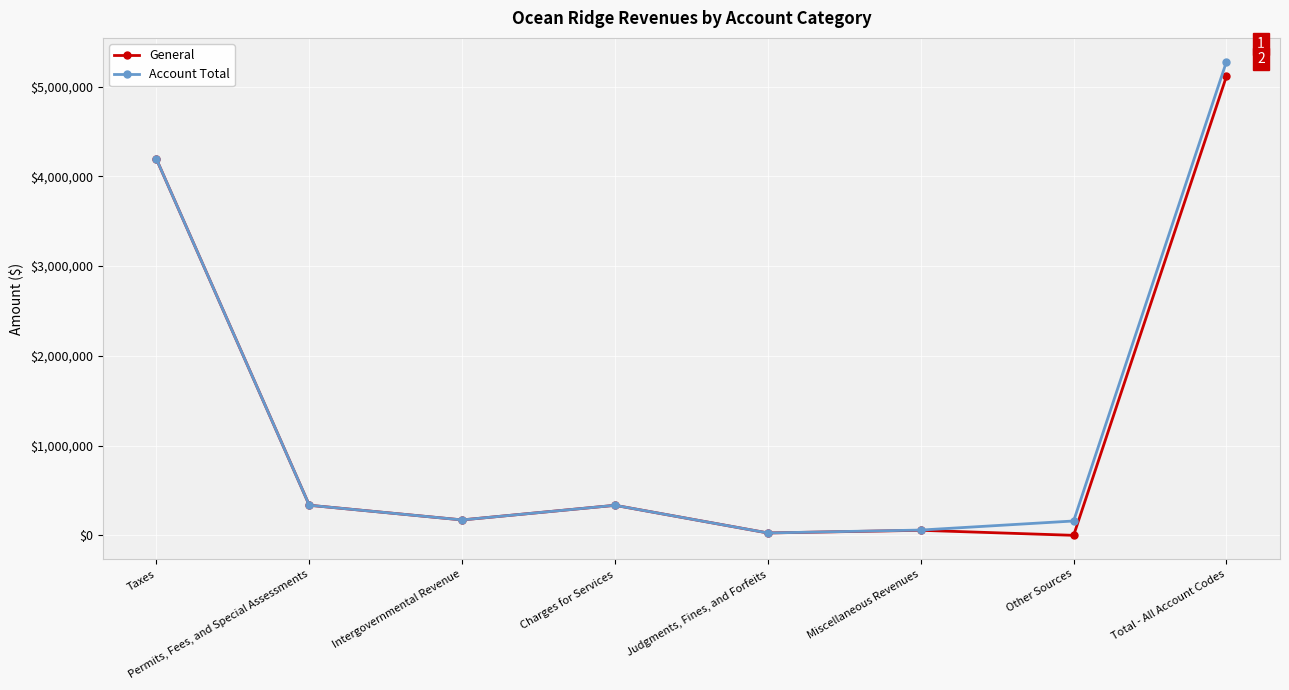

List the series in order of their peak value, lowest first.

General, Account Total